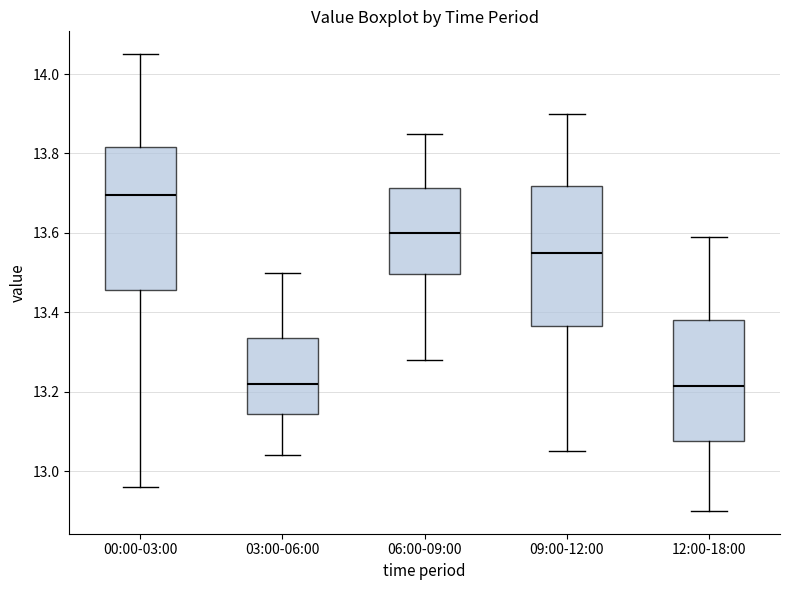

Reading left to right, read every box against the y-axis: the position of its median line, the range the box covers, and the ends of its whiskers. The values are not printed on the chart, so give them approximately, as read against the axis.

00:00-03:00: median 13.70, box 13.46 to 13.82, whiskers 12.96 to 14.06
03:00-06:00: median 13.22, box 13.14 to 13.34, whiskers 13.04 to 13.50
06:00-09:00: median 13.60, box 13.50 to 13.72, whiskers 13.28 to 13.86
09:00-12:00: median 13.56, box 13.36 to 13.72, whiskers 13.06 to 13.90
12:00-18:00: median 13.22, box 13.08 to 13.38, whiskers 12.90 to 13.60